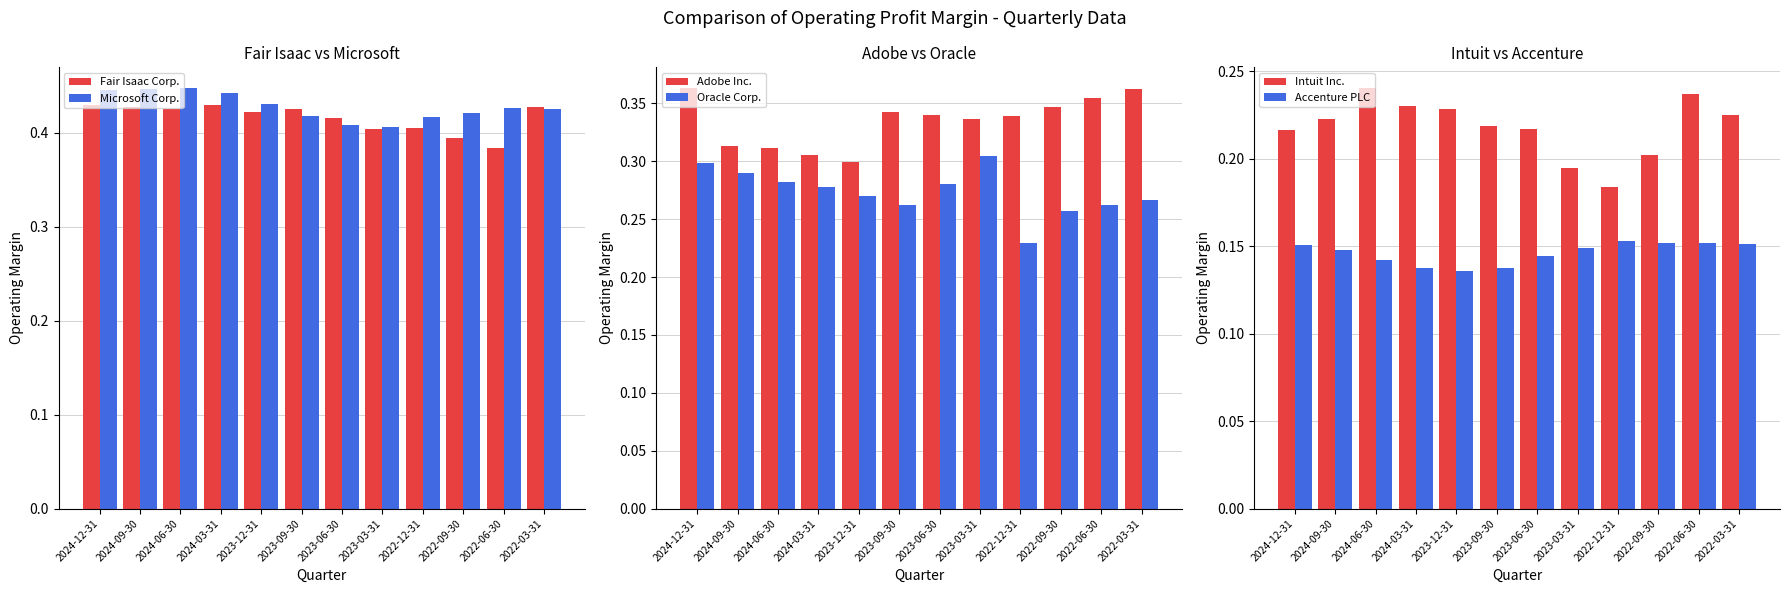

What is the smallest value displayed?

0.1